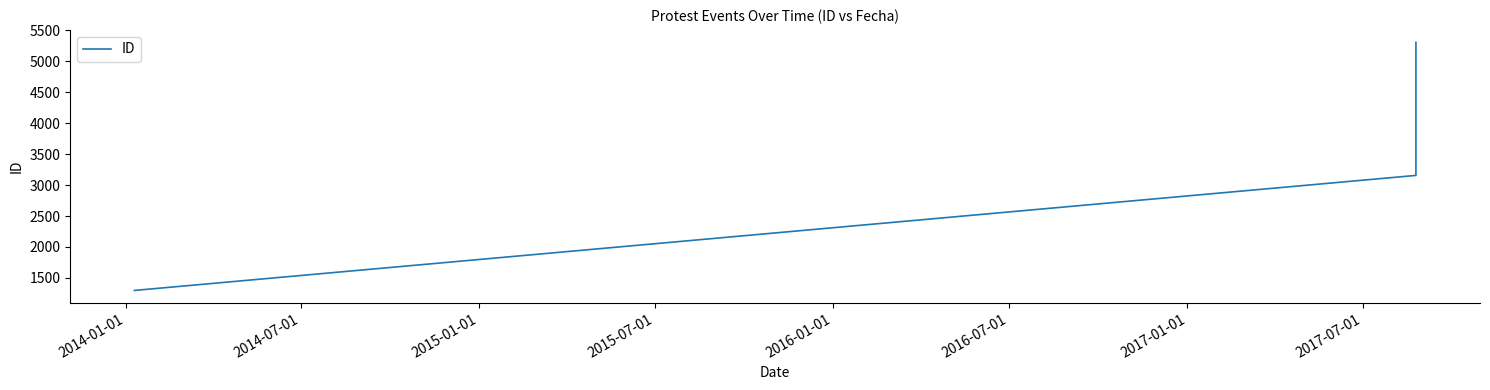

What is the greatest value displayed?

5303